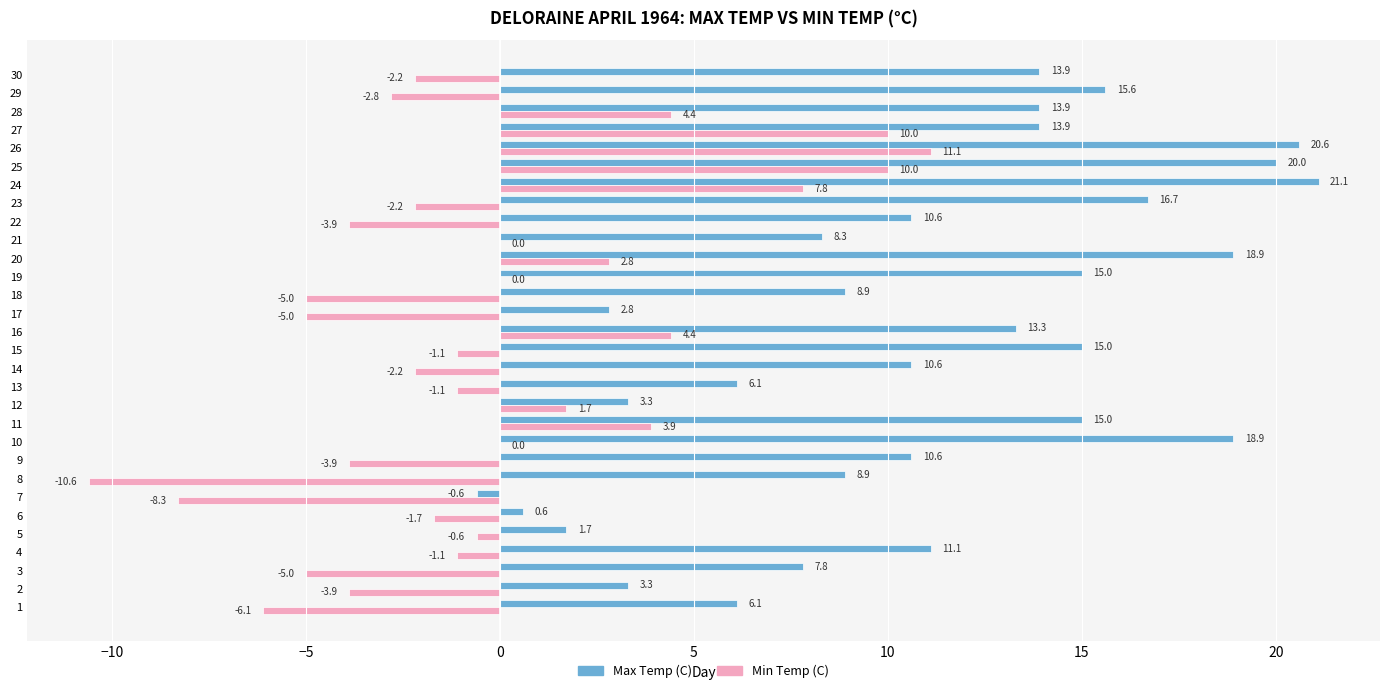

At which category does the chart reach its peak across all series?

24